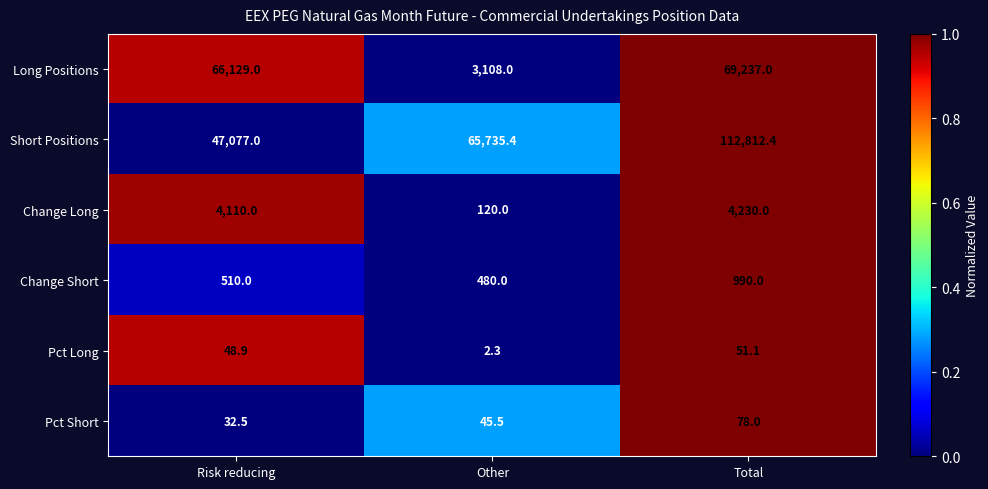

What is the total value across all series at Risk reducing?

117907.4